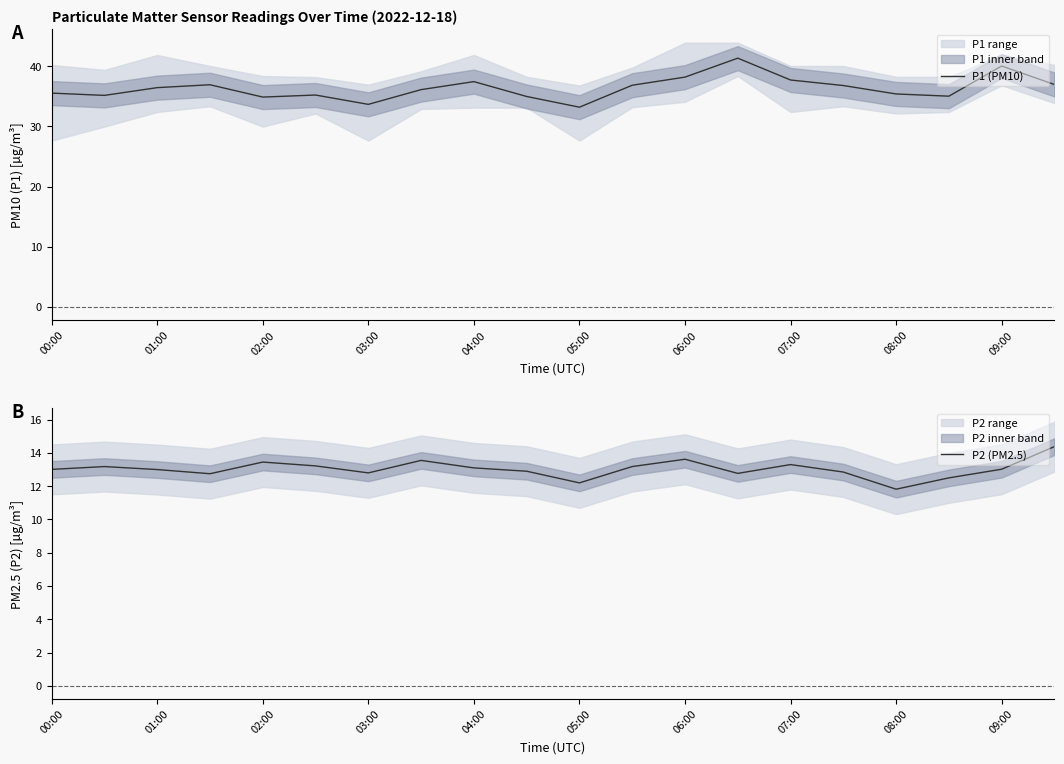

True or false: P2 (PM2.5) and P1 (PM10) intersect in this chart.

False